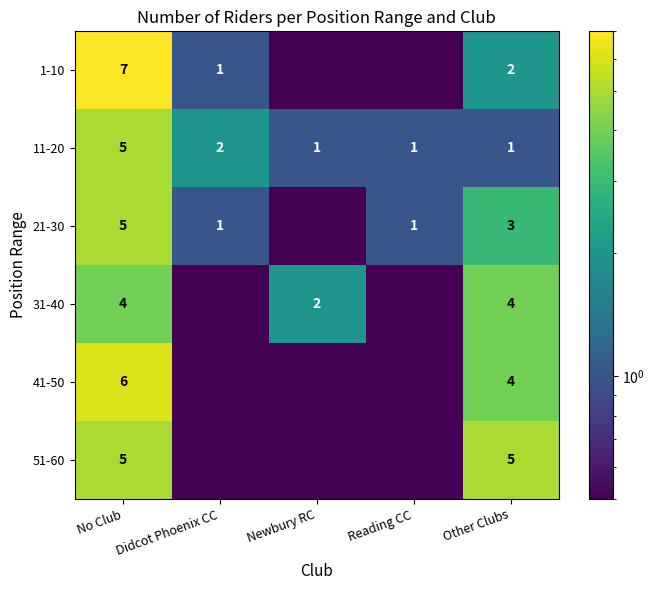

What is the difference between the highest and lowest values at No Club?

3.0